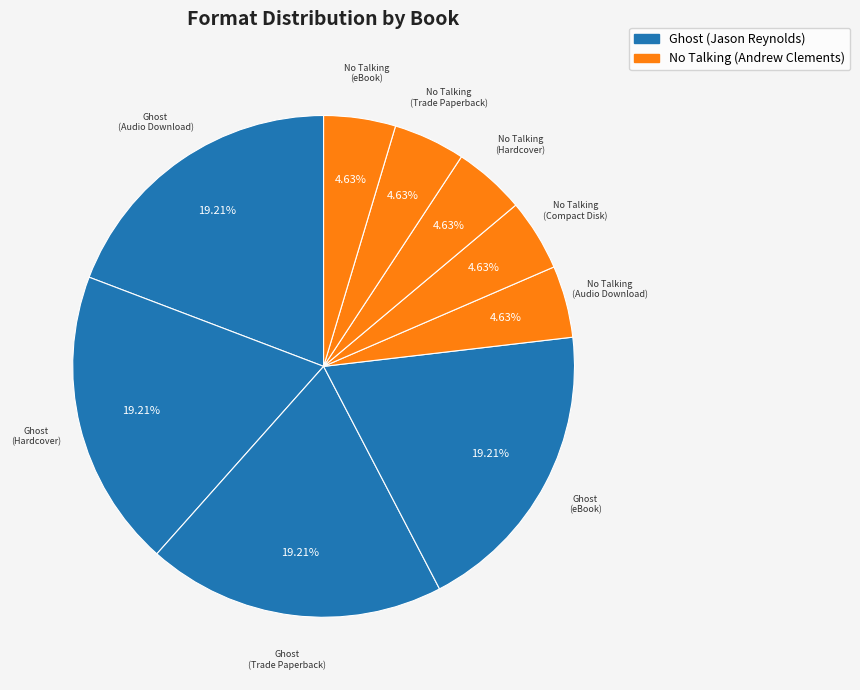

Does No Talking (Hardcover) represent more than half of the total?

No